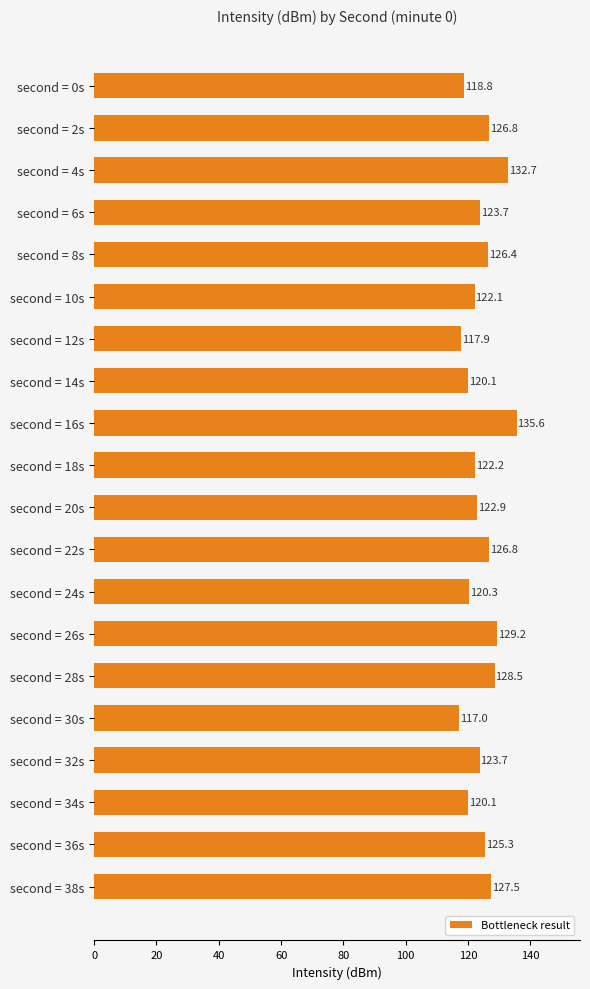

Which has a higher value, second = 10s or second = 0s?

second = 10s